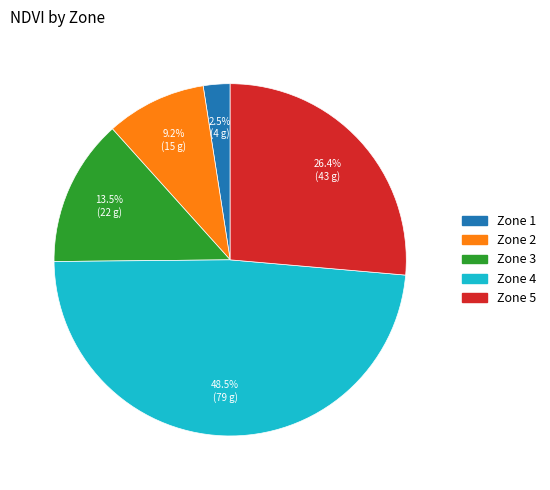

To the nearest percent, what is the average slice percentage?

20%